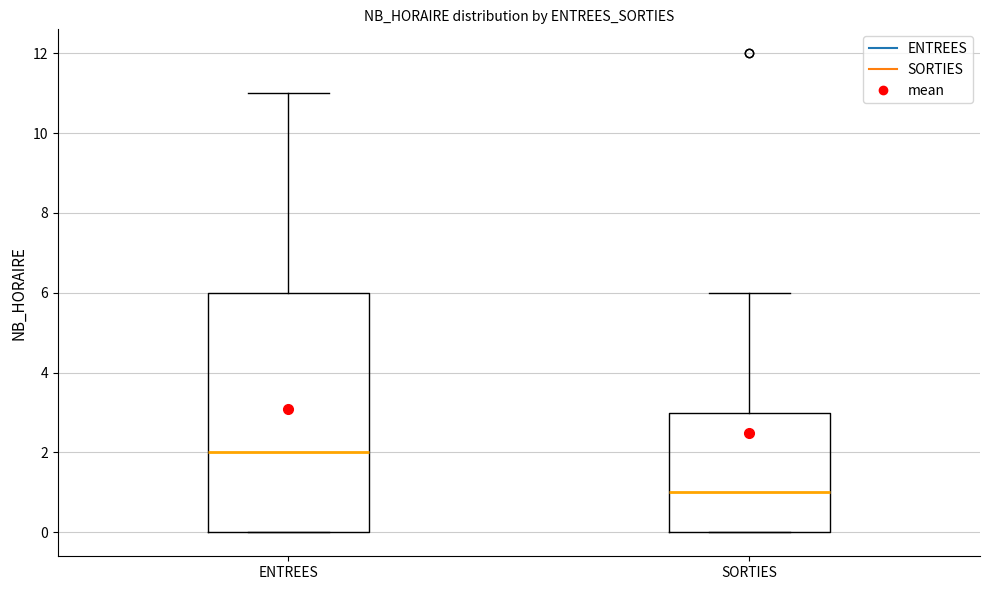

Reading left to right, transcribe this box plot: for each box, give where its median line is, the range the box spans, and where its two whiskers end, as read against the y-axis. The values are not printed on the chart, so give them approximately, as read against the axis.

ENTREES: median 2, box 0 to 6, whiskers 0 to 11
SORTIES: median 1, box 0 to 3, whiskers 0 to 6